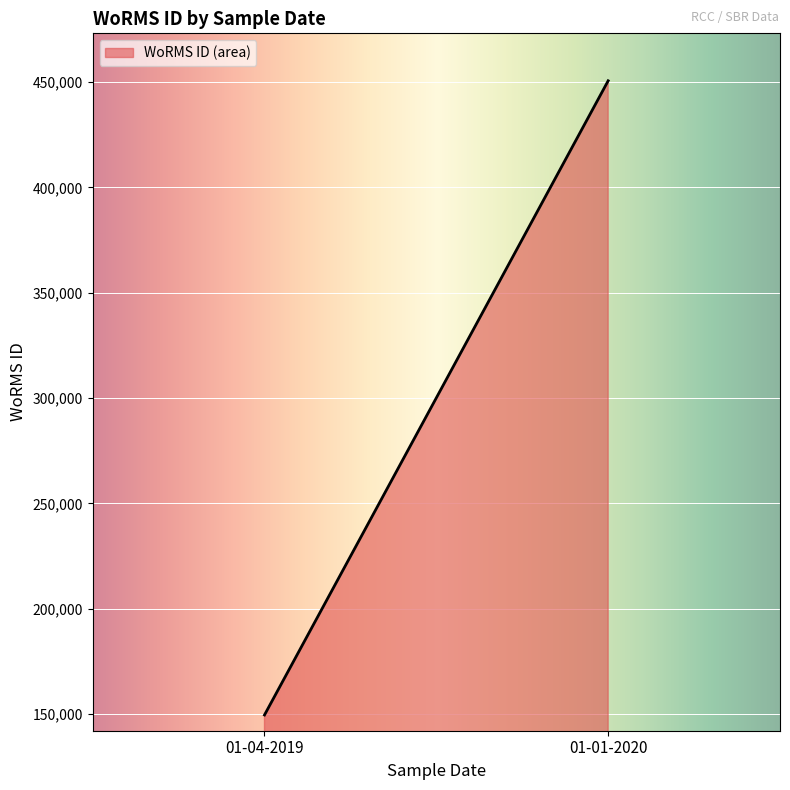

Between 01-04-2019 and 01-04-2019, which is larger?

01-04-2019